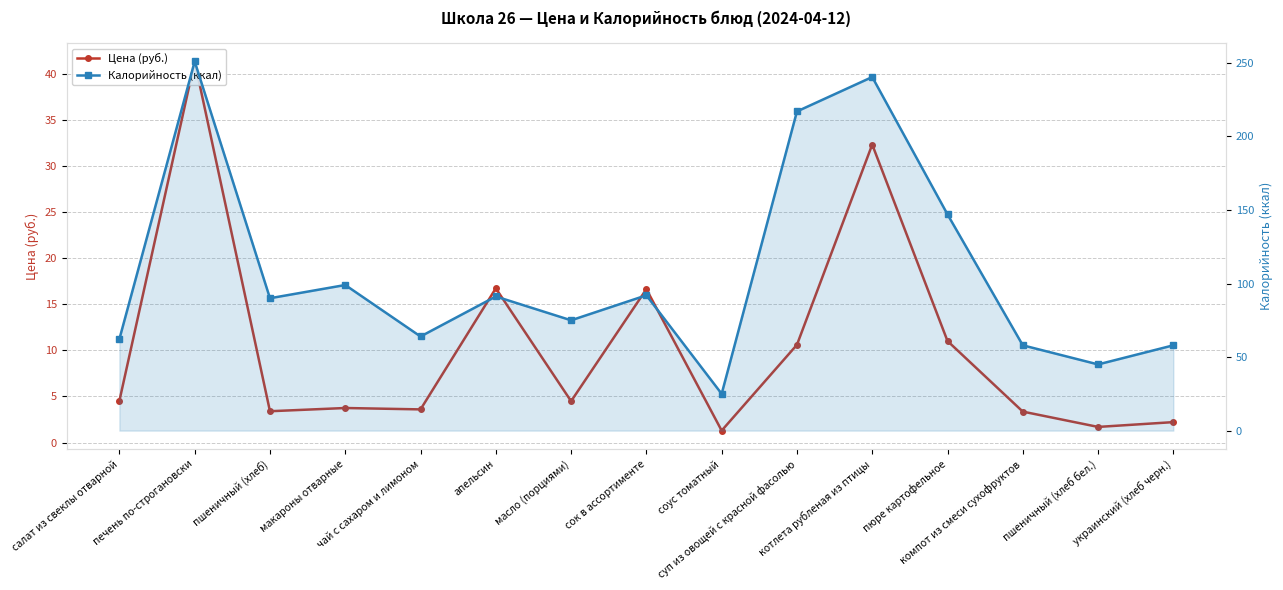

How many interior local valleys does the Цена (руб.) series have?

5